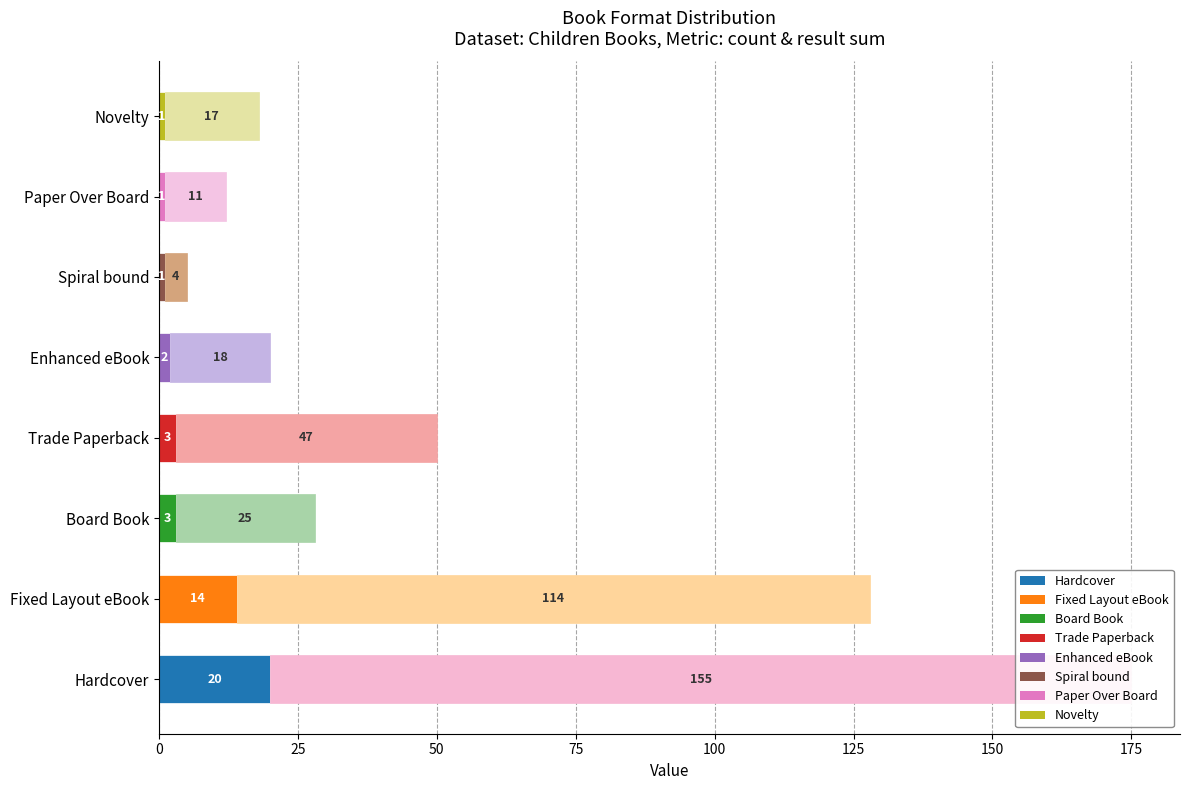

What is the difference between the second highest and second lowest values in the Result Sum series?

103